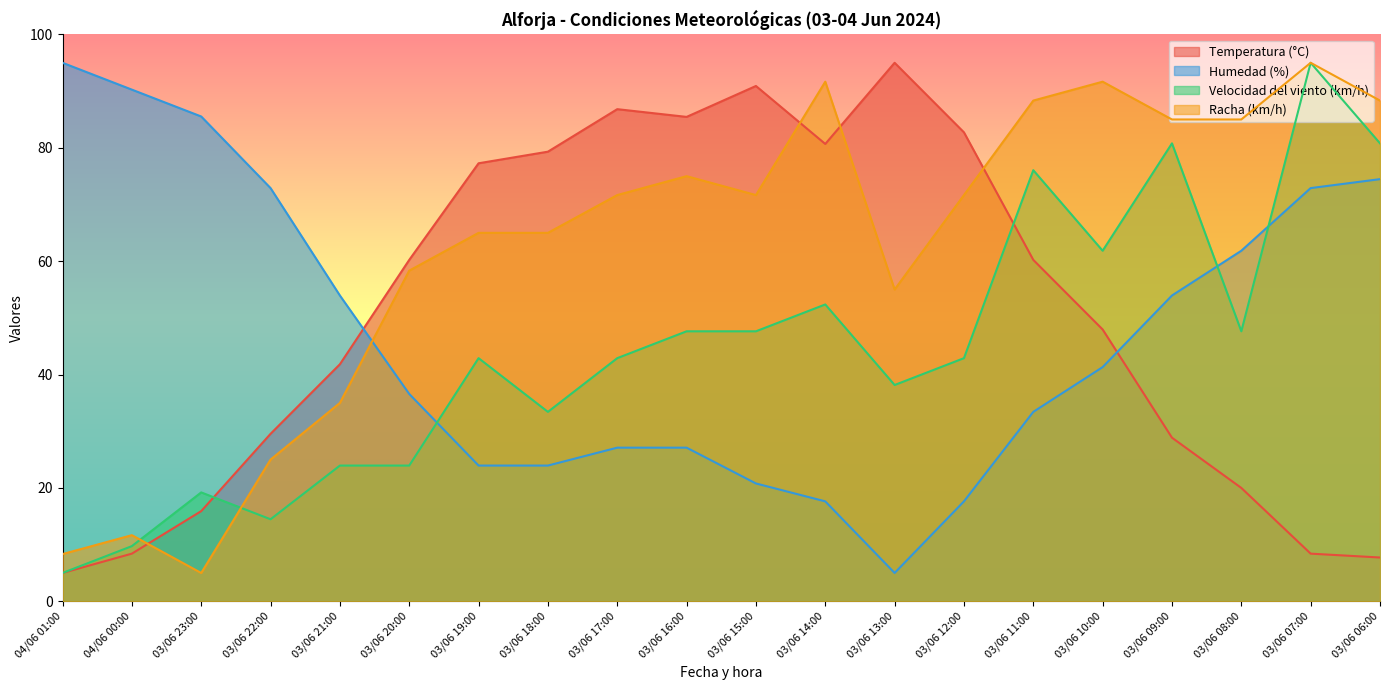

At which label does Temperatura (°C) reach its minimum?

04/06 01:00